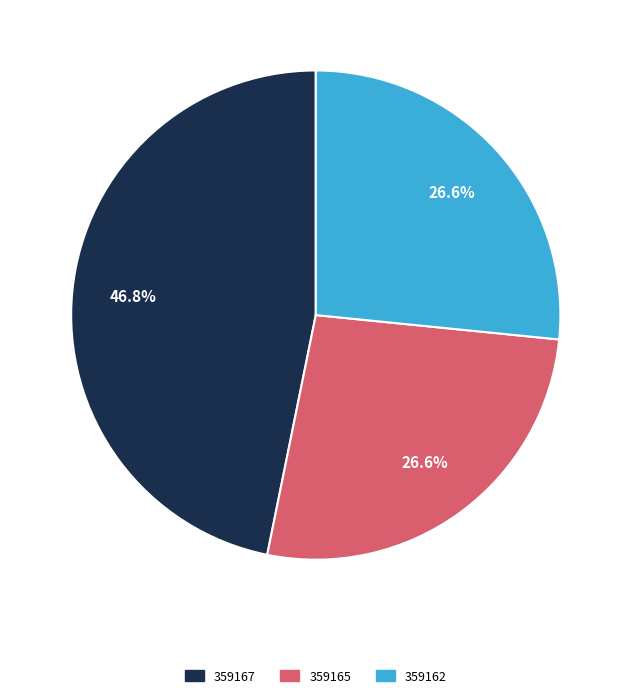

How many slices are in this pie chart?

3